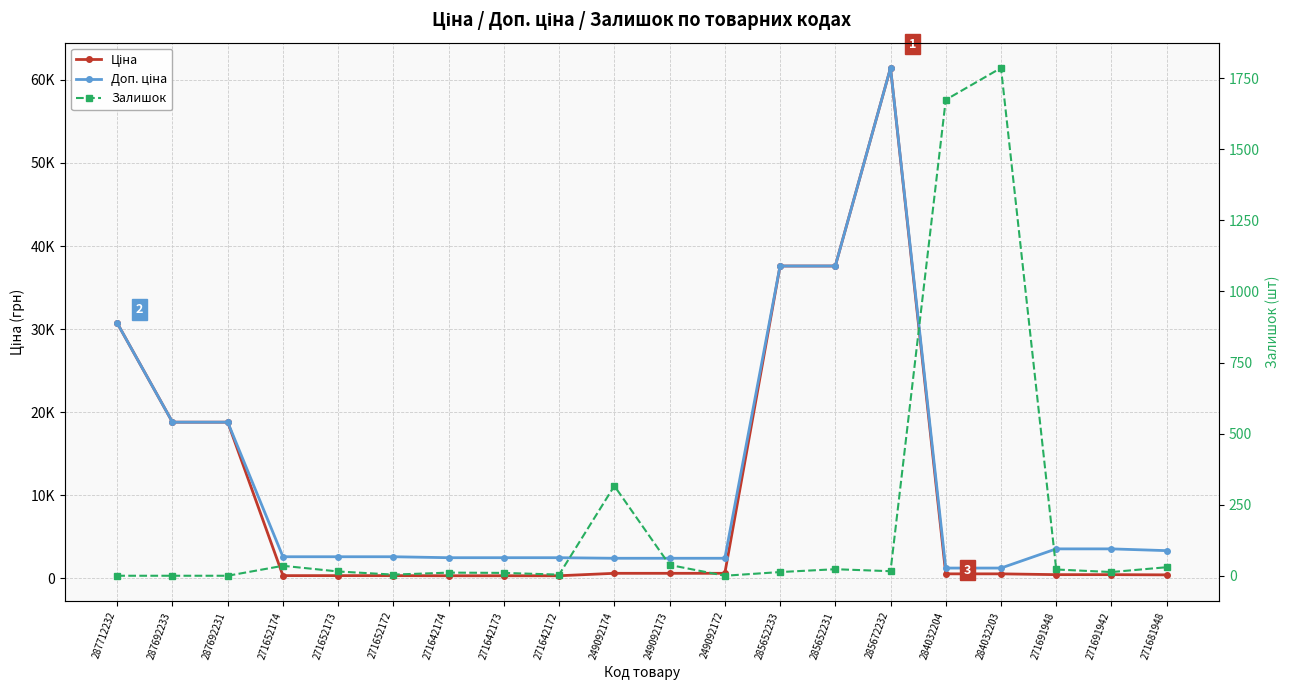

At 249092174, list the series in order from largest to smallest.

Доп. ціна, Ціна, Залишок